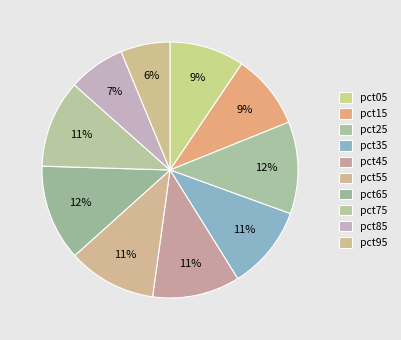

What percentage is the pct55 slice, to the nearest percent?

11%